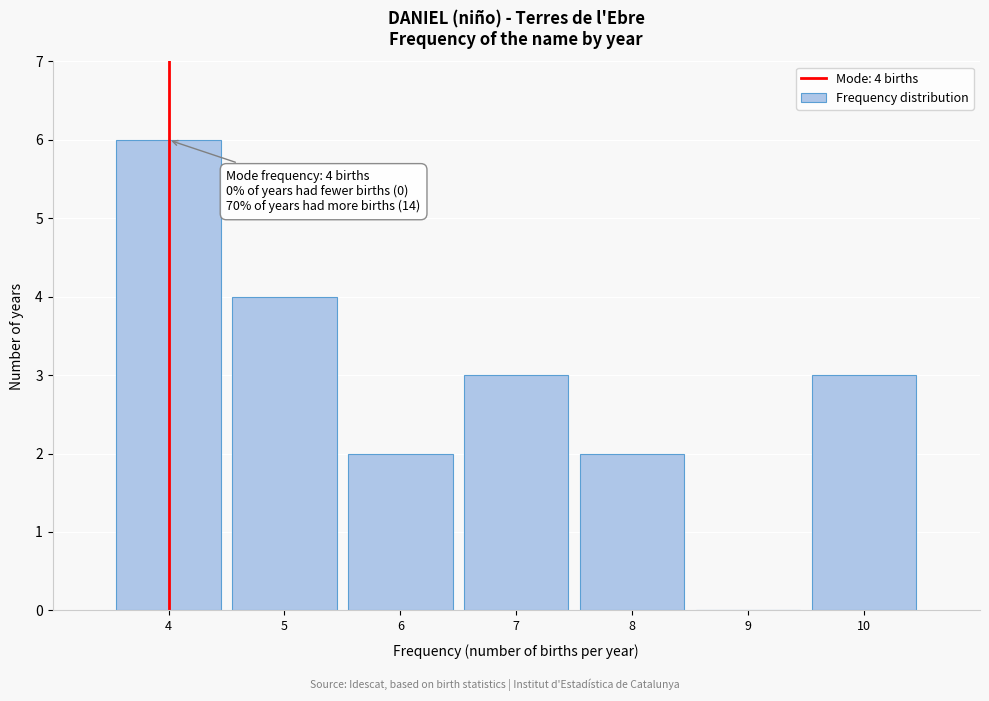

Which range on the x-axis has the tallest bar?

3.5 to 4.5